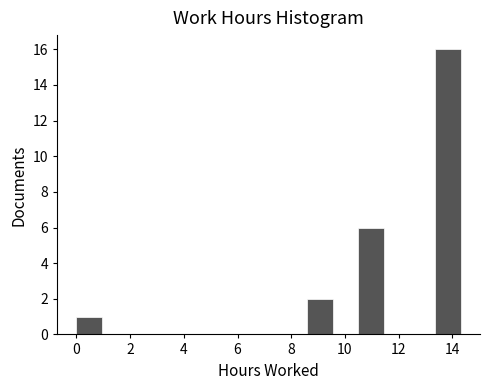

Reading left to right, transcribe this chart: for each bar, give the range it covers on the x-axis and its height. Neither the bar edges nor the heights are printed on the chart, so give them approximately, as read against the axes.

0.0 to 1.0: 1
1.0 to 2.0: 0
2.0 to 2.8: 0
2.8 to 3.8: 0
3.8 to 4.8: 0
4.8 to 5.8: 0
5.8 to 6.6: 0
6.6 to 7.6: 0
7.6 to 8.6: 0
8.6 to 9.6: 2
9.6 to 10.4: 0
10.4 to 11.4: 6
11.4 to 12.4: 0
12.4 to 13.4: 0
13.4 to 14.4: 16